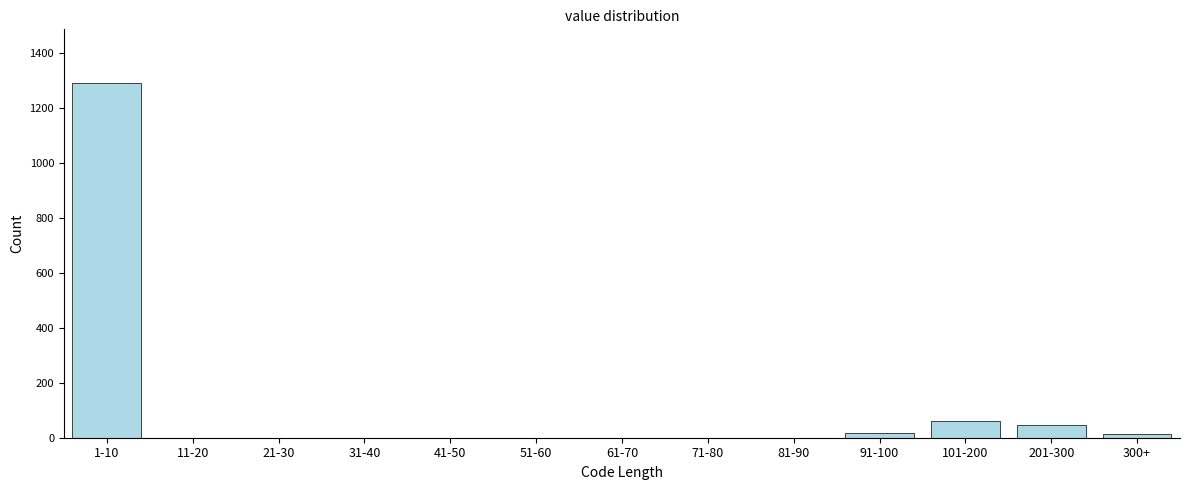

Is it true that the value at 51-60 is 0?

True